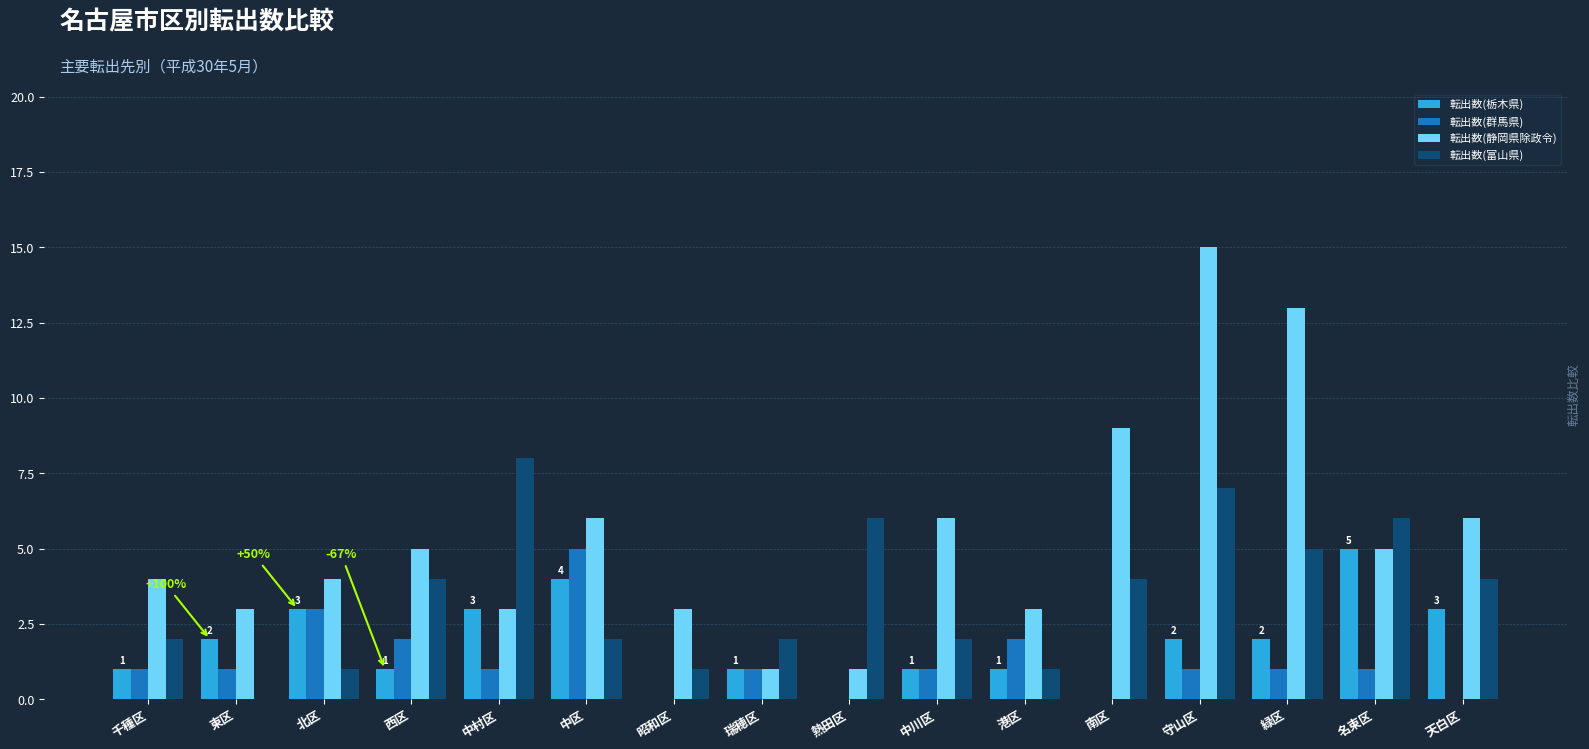

What is the total value across all series at 中川区?

10